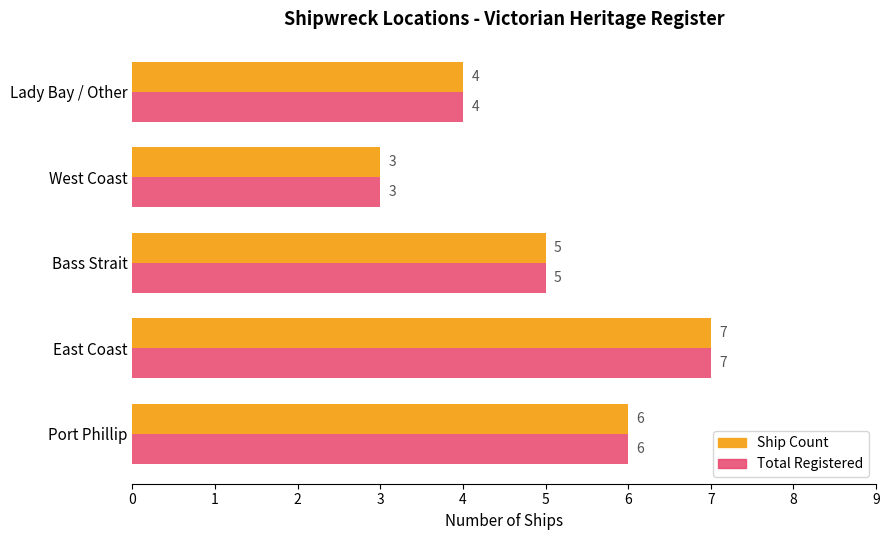

What is the lowest value of the Ship Count series?

3